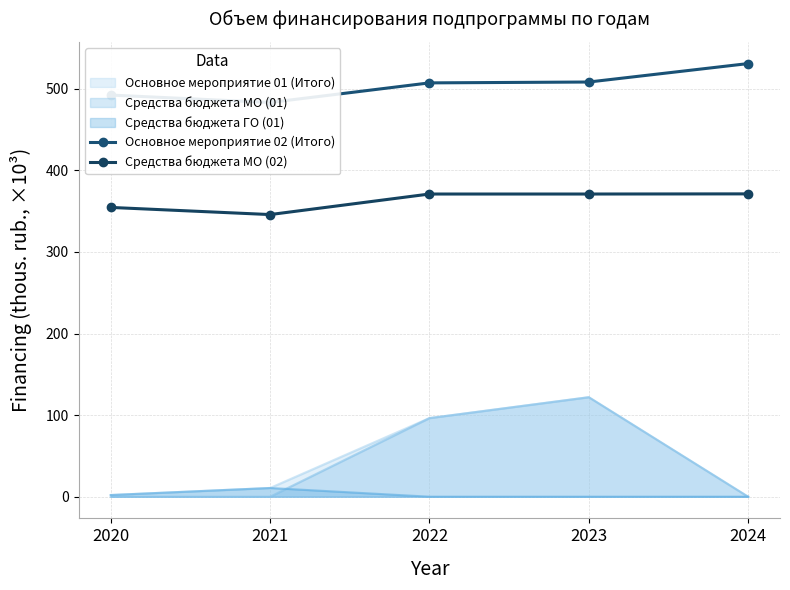

Which series has the largest total across all categories?

Основное мероприятие 02 (Итого)